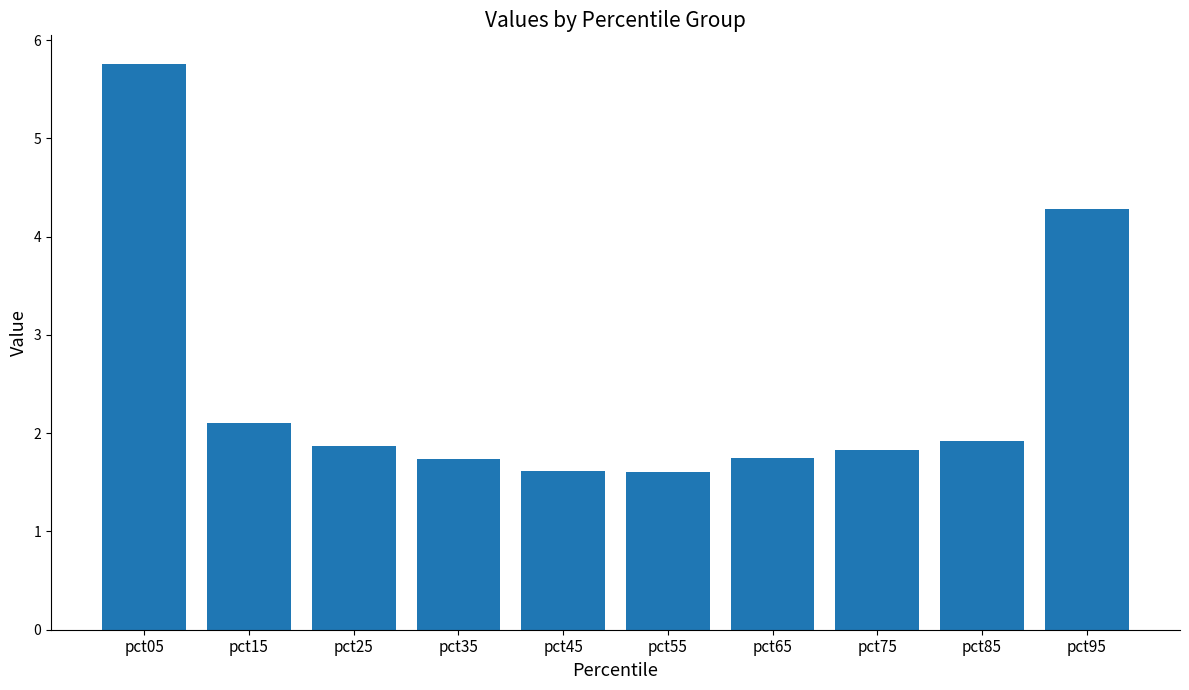

Where is the data nearest to the value 3?

pct15